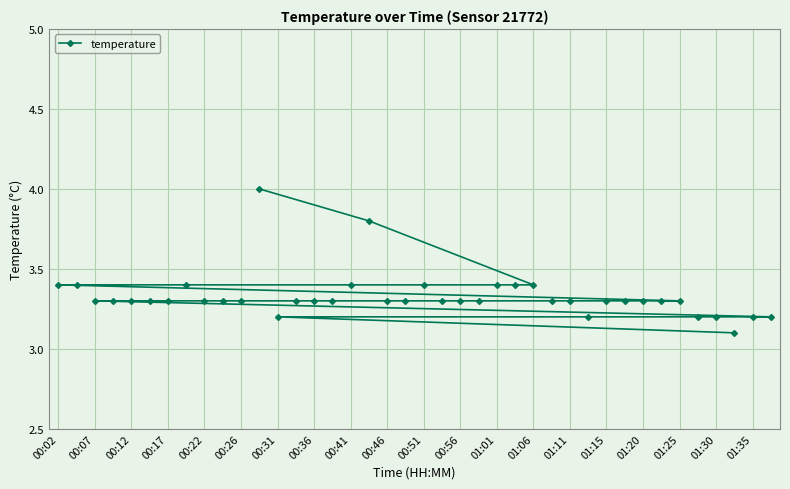

What is the minimum value shown in the chart?

3.1